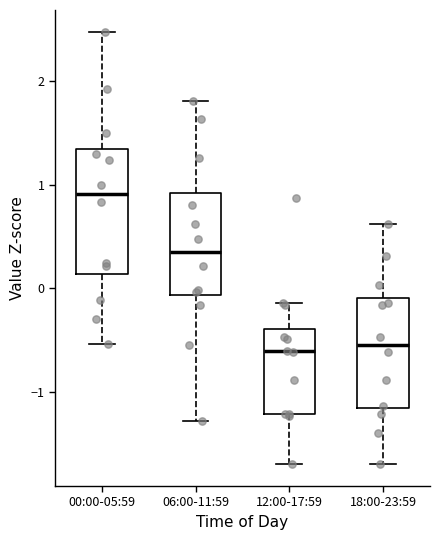

Reading left to right, transcribe this box plot: for each box, give where its median line is, the range the box spans, and where its two whiskers end, as read against the y-axis. The values are not printed on the chart, so give them approximately, as read against the axis.

00:00-05:59: median 0.9, box 0.1 to 1.3, whiskers -0.5 to 2.5
06:00-11:59: median 0.3, box -0.1 to 0.9, whiskers -1.3 to 1.8
12:00-17:59: median -0.6, box -1.2 to -0.4, whiskers -1.7 to -0.1
18:00-23:59: median -0.5, box -1.2 to -0.1, whiskers -1.7 to 0.6